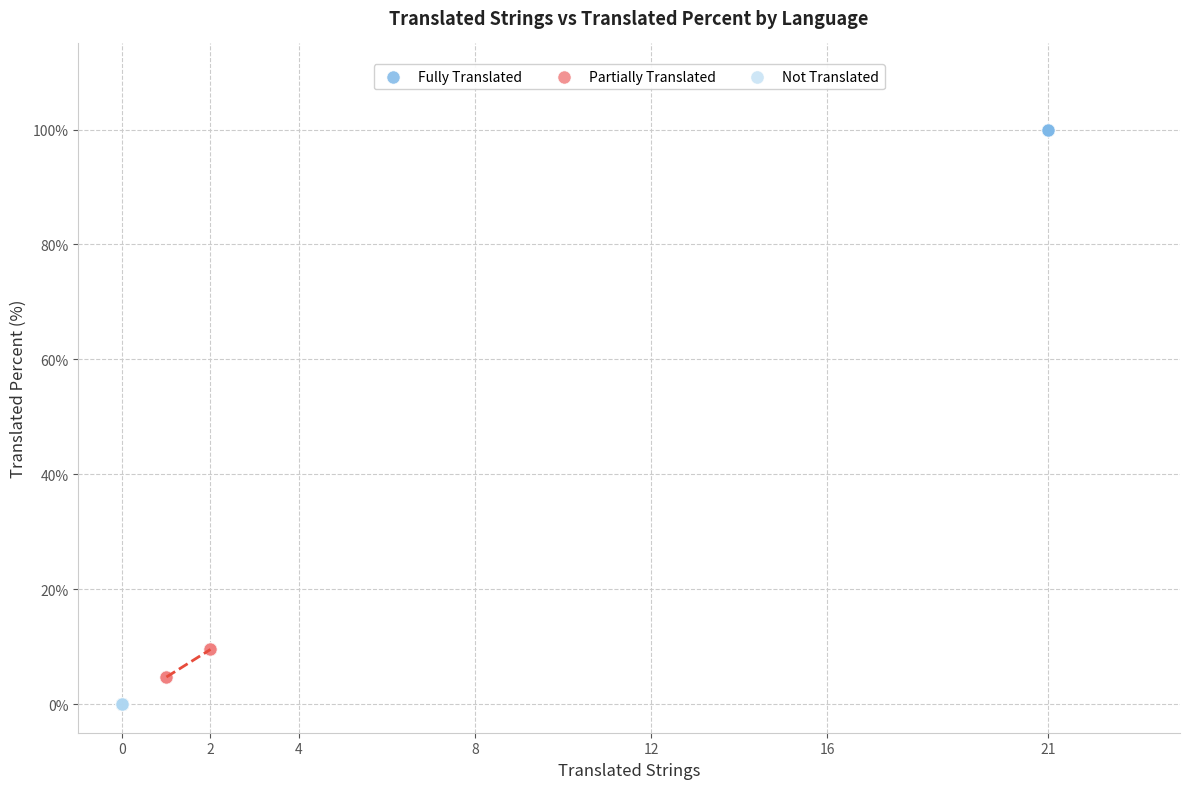

Which series reaches the maximum Y coordinate?

Fully Translated